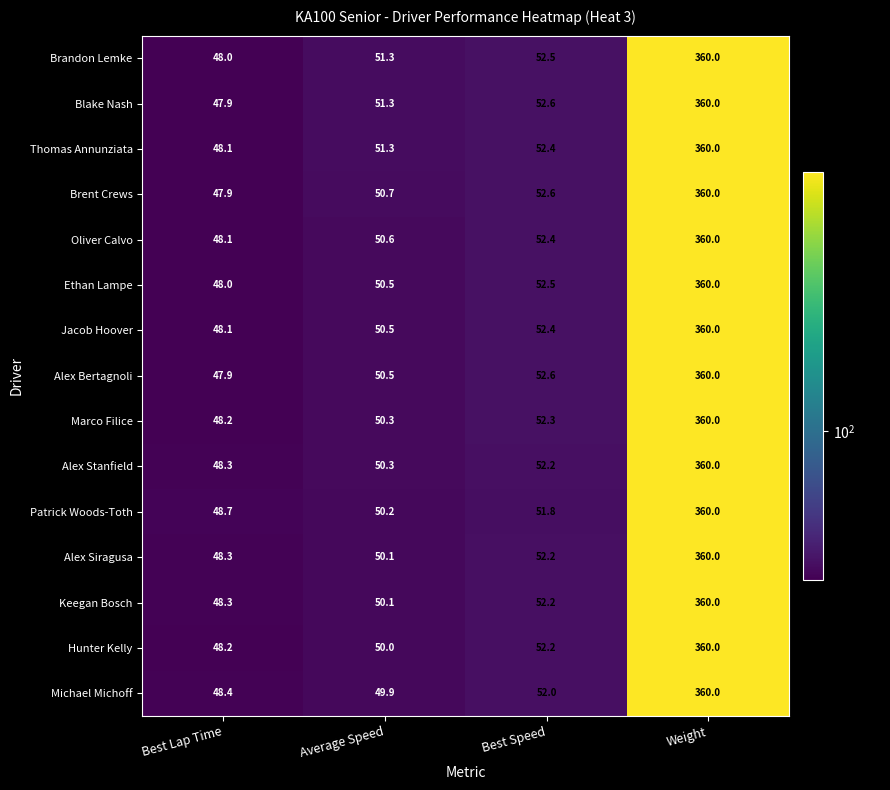

What value does the Alex Stanfield series have at Weight?

360.0